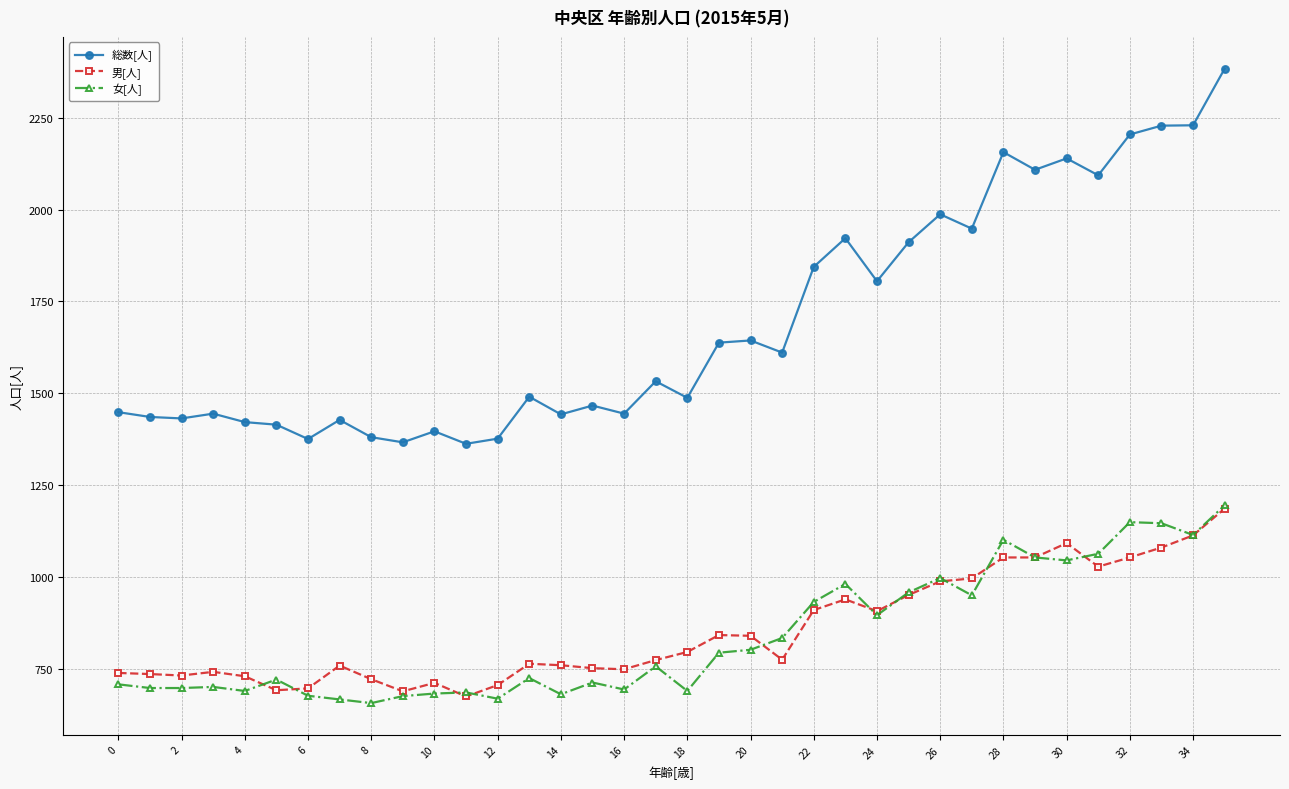

What is the difference between the maximum and minimum values in the 総数[人] series?

1020